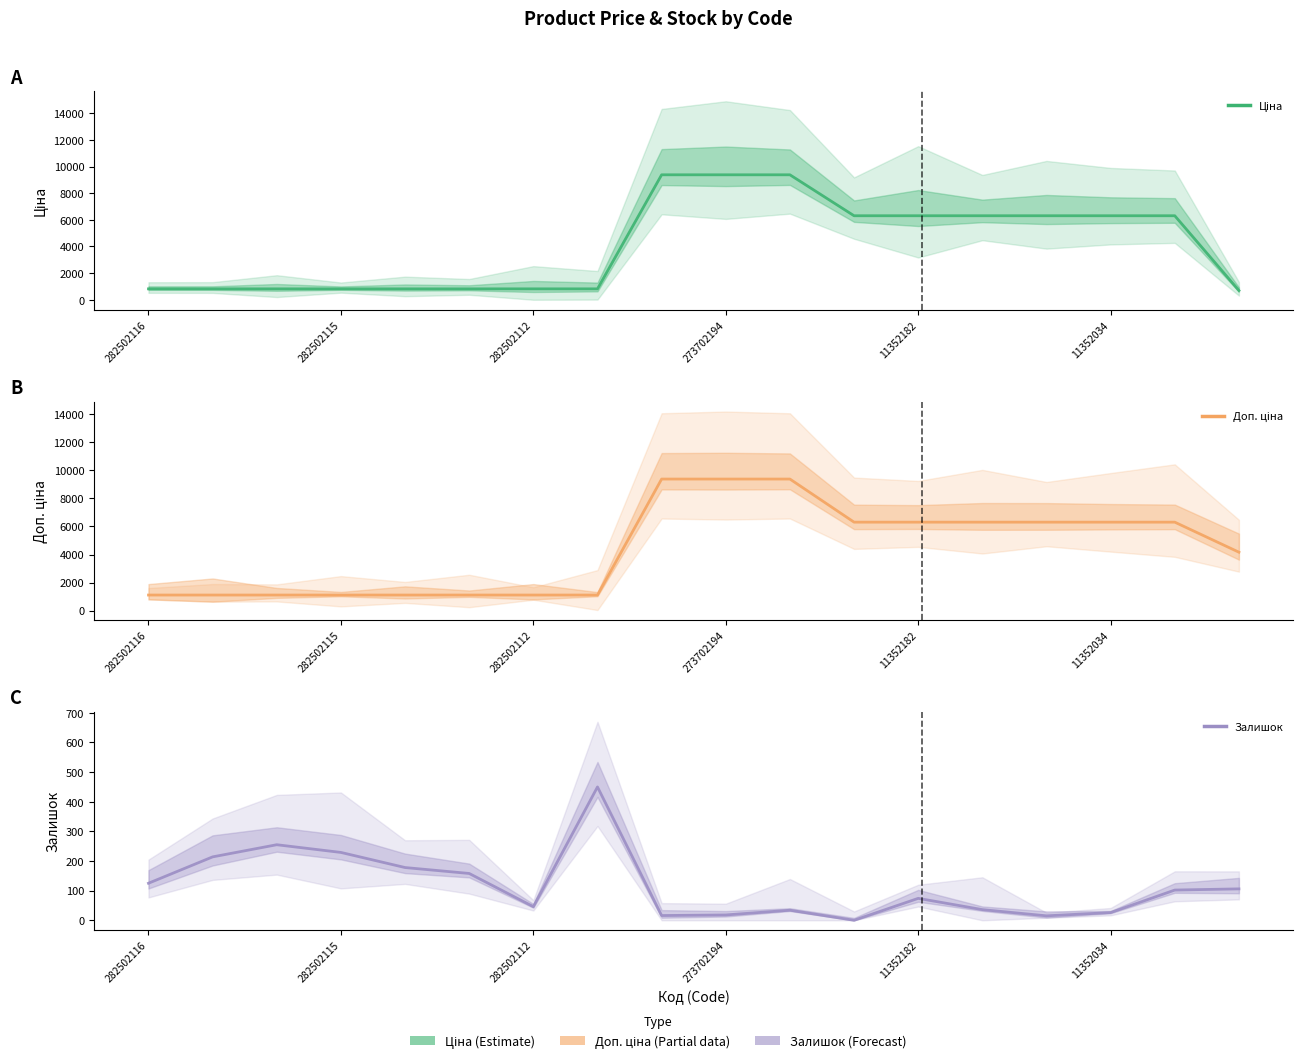

Which category has the highest value across all series?

8